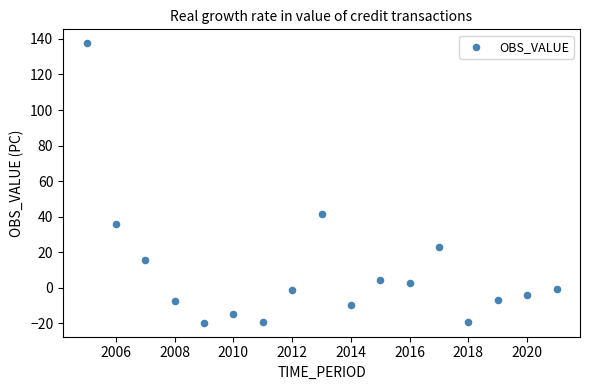

What is the range of Y values (max minus min)?

157.3